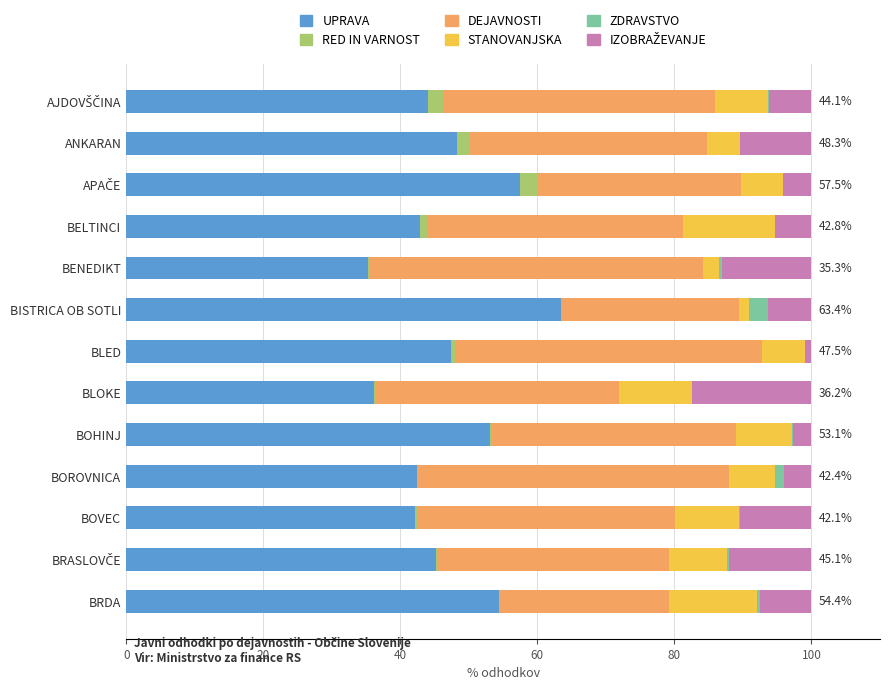

How many data points does each series have?

13